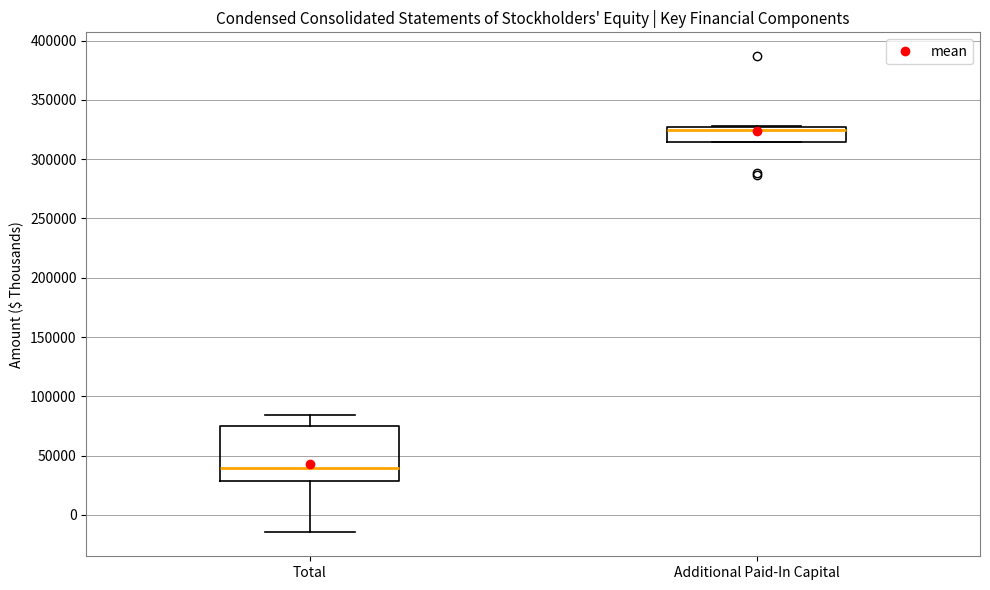

Which box's median line is the lowest?

Total